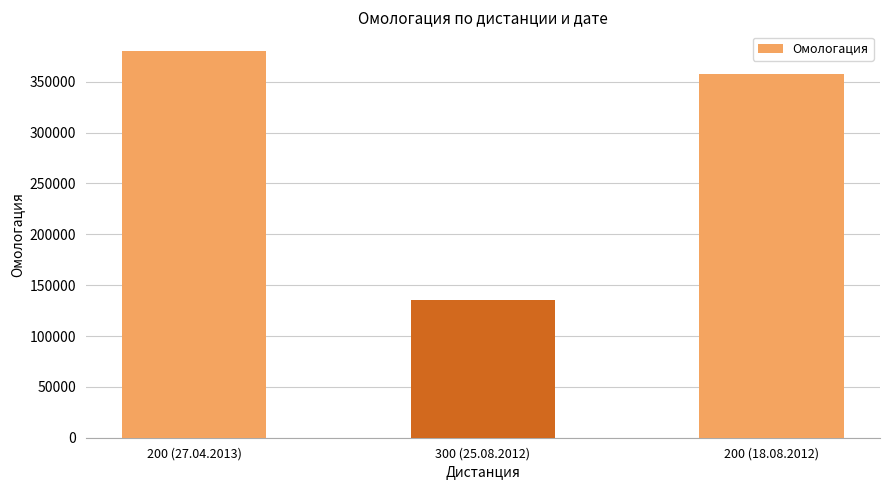

How many distinct data groups are displayed?

1